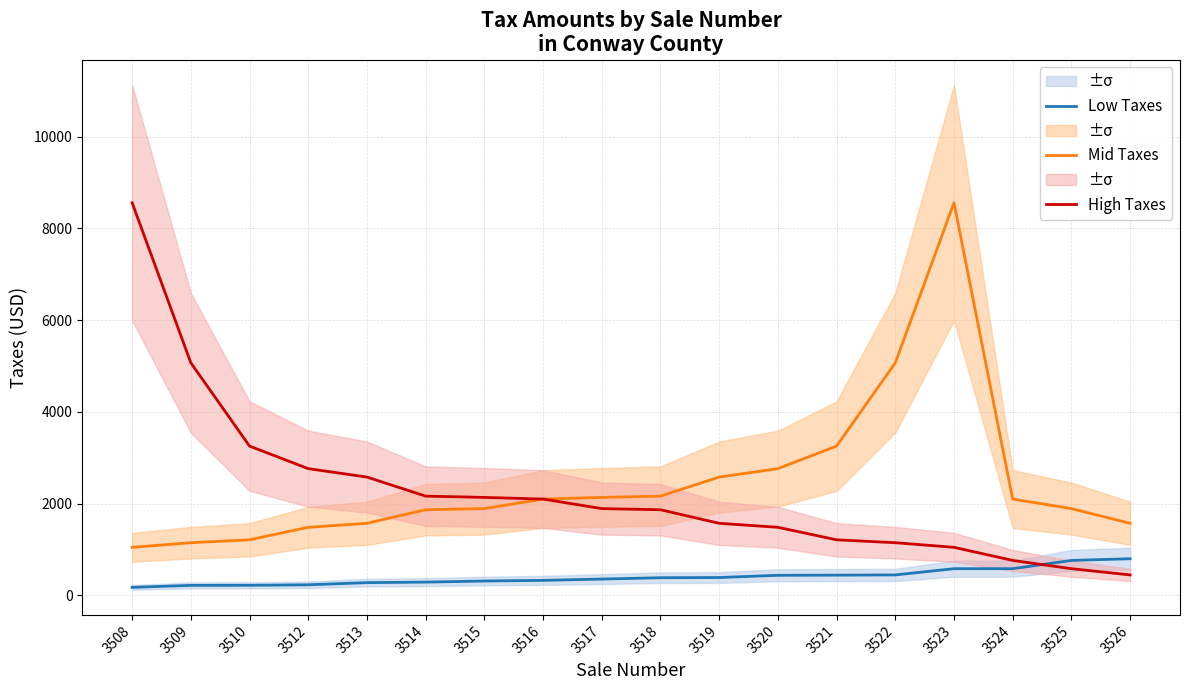

What is the total value across all series at 3519?

4537.1